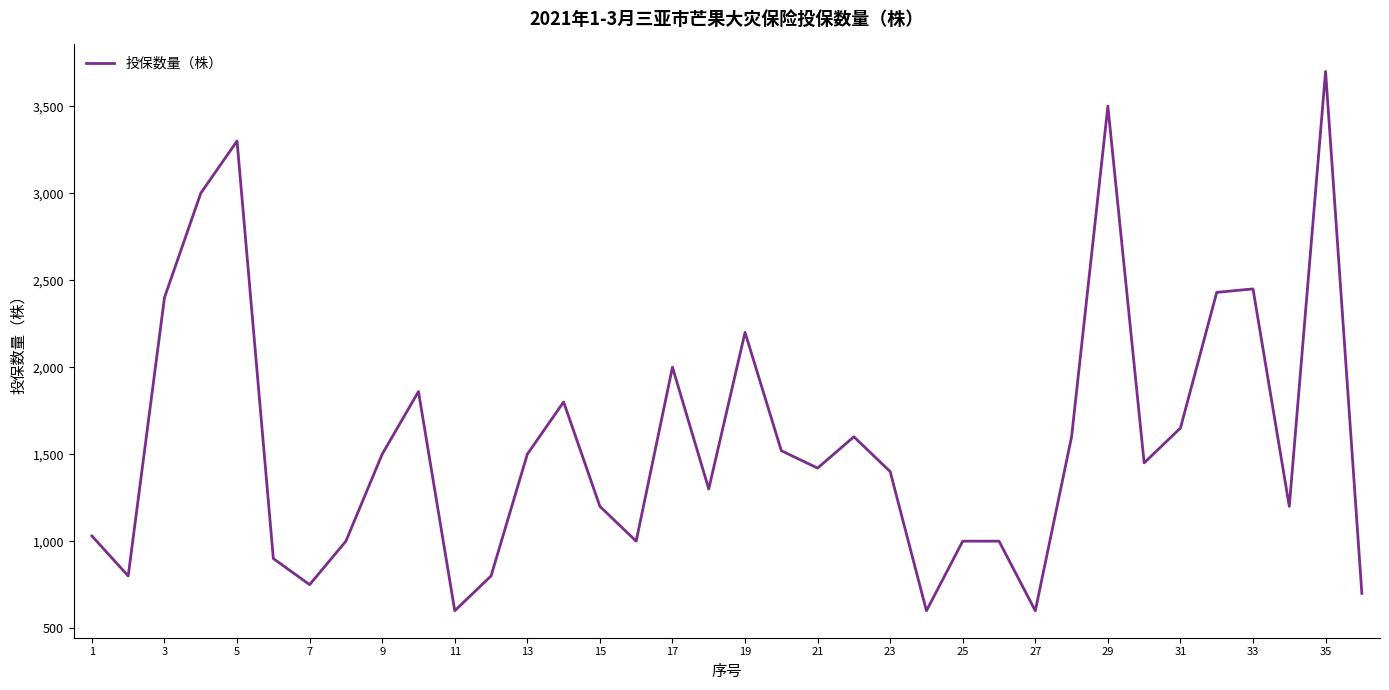

What is the greatest value displayed?

3700